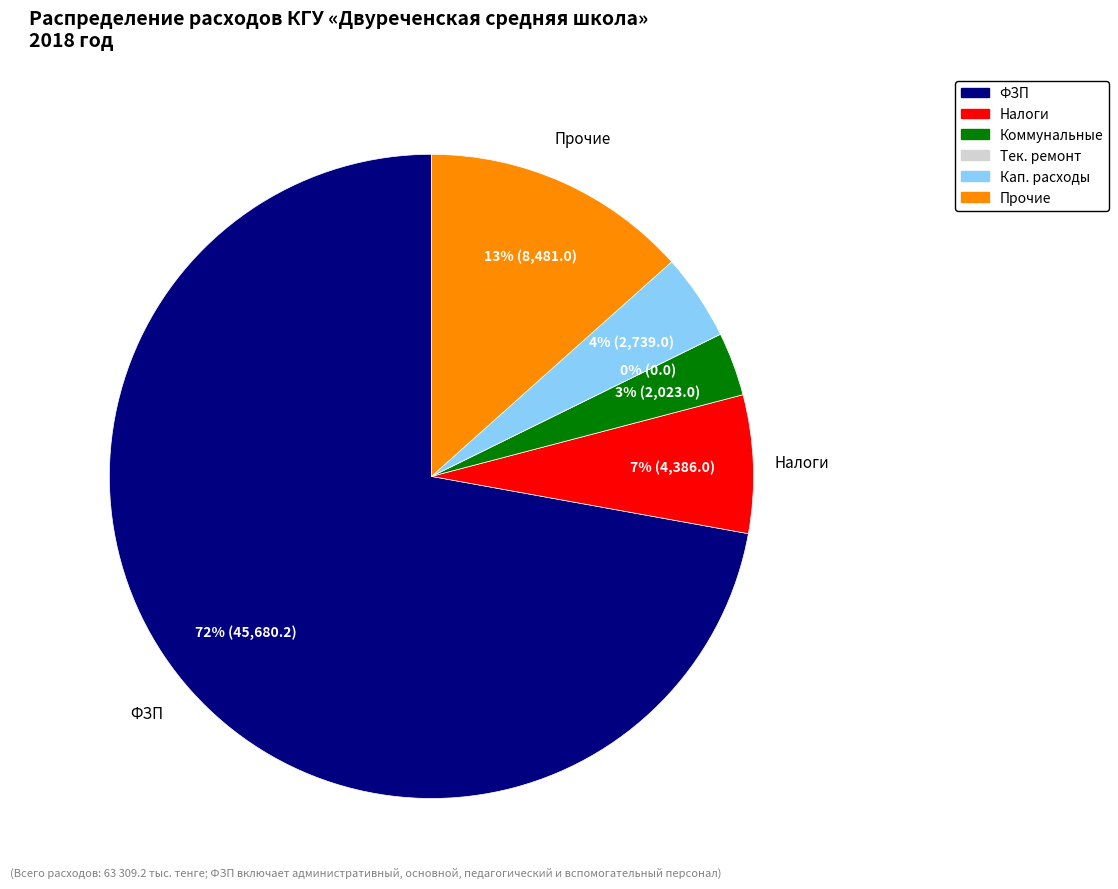

Rank the categories by value from lowest to highest.

Текущий ремонт помещений и оборудования, Коммунальные расходы, Капитальные расходы, Налоги и другие обязательные платежи, Прочие расходы, Фонд заработной платы